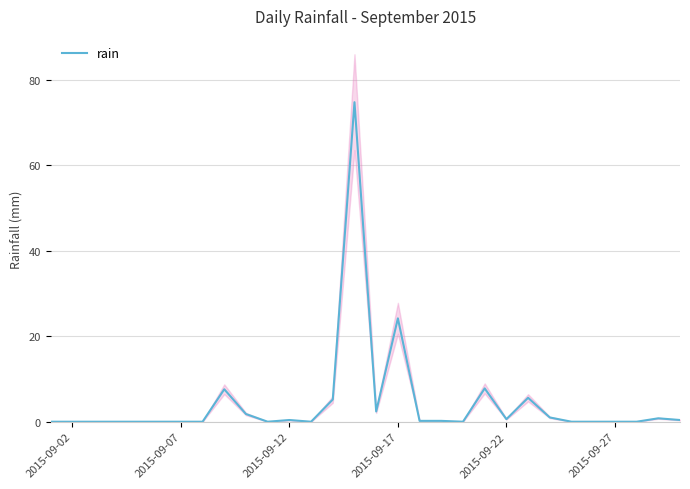

At which label is rain closest to 37?

2015-09-17